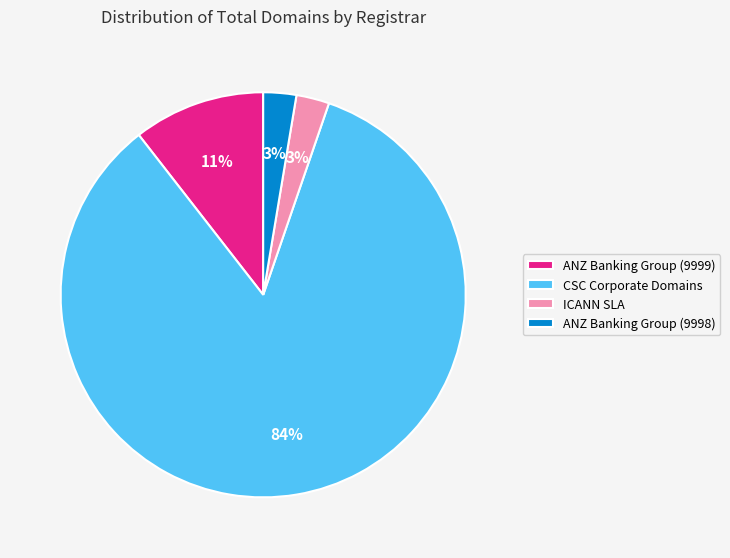

To the nearest percent, what is the average slice percentage?

25%